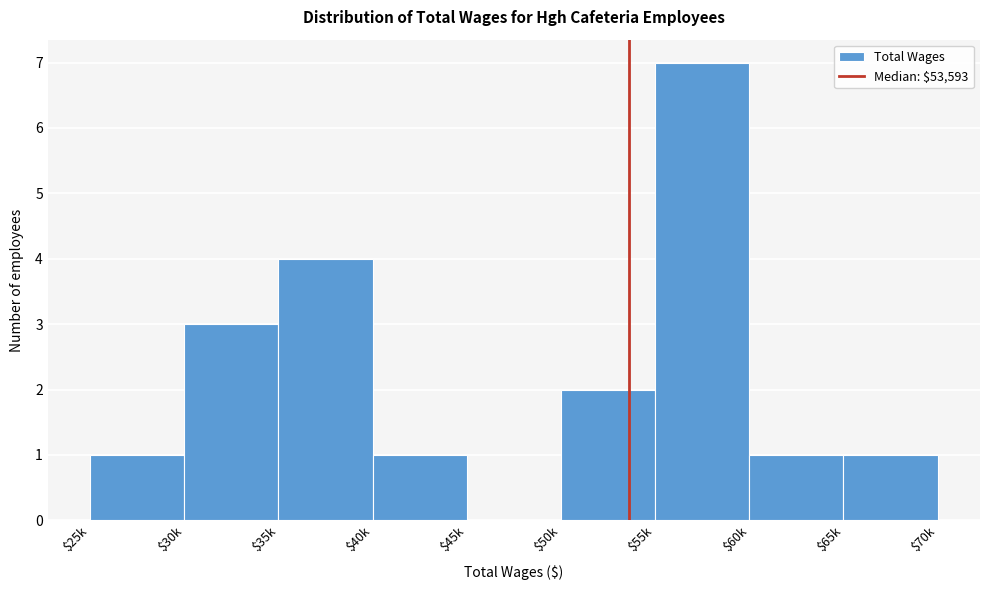

Which label corresponds to the largest value in the chart?

$55k